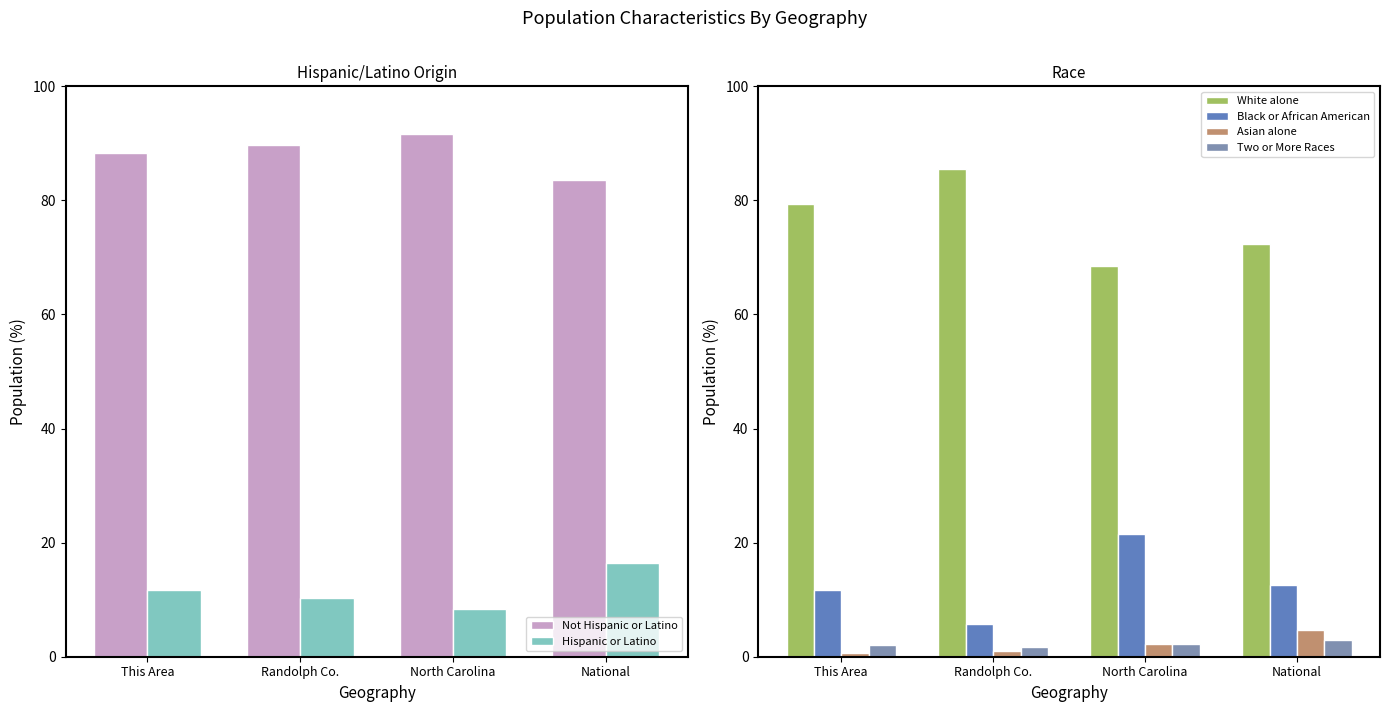

What is the maximum value shown in the chart?

91.6